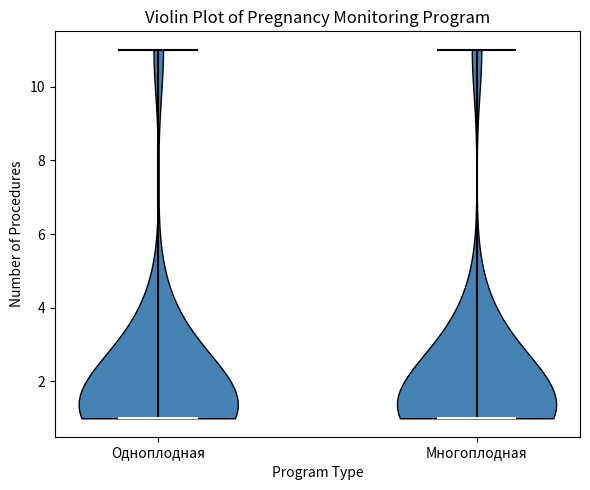

Reading left to right, read every violin against the y-axis: where its median line is, and the lowest and highest points it reaches. The values are not printed on the chart, so give them approximately, as read against the axis.

Одноплодная: median line 1, lowest point 1, highest point 11
Многоплодная: median line 1, lowest point 1, highest point 11